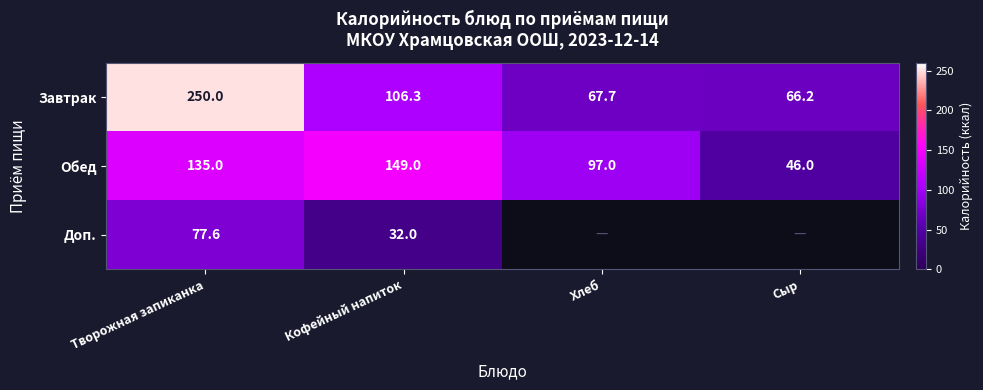

At which category is the sum across all series the highest?

Творожная запиканка